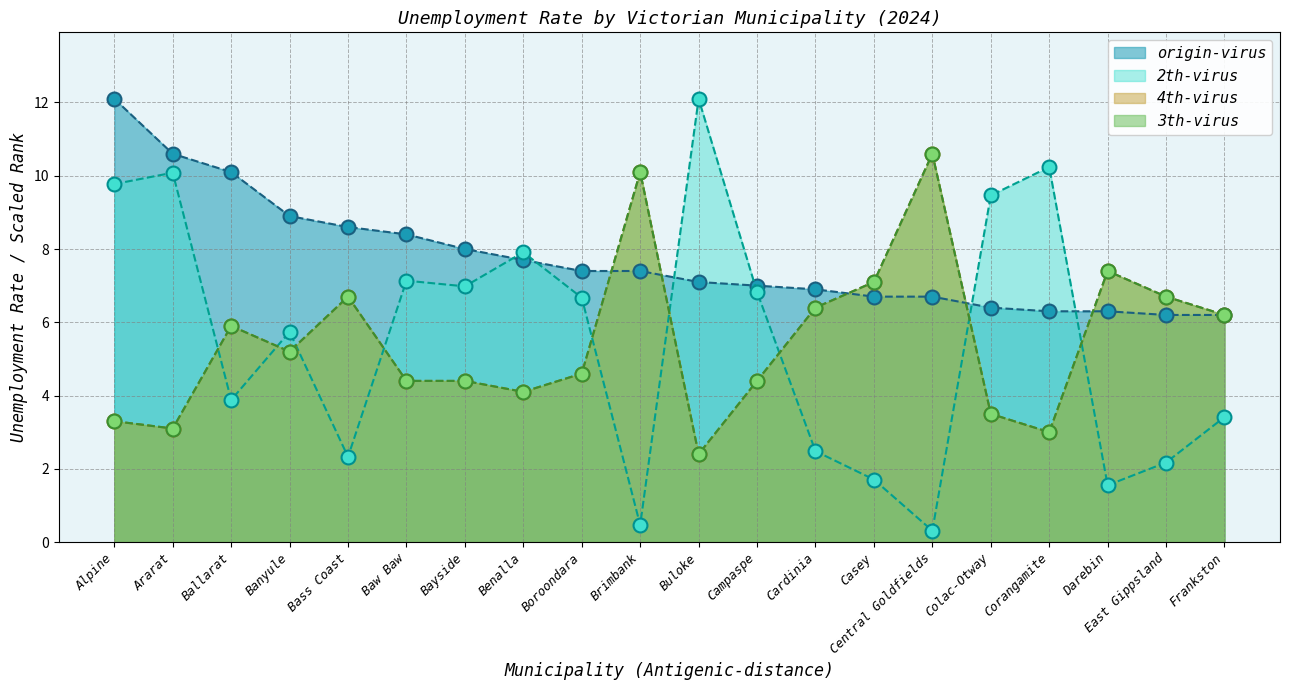

How many intersections are there between 4th-virus and 2th-virus?

9